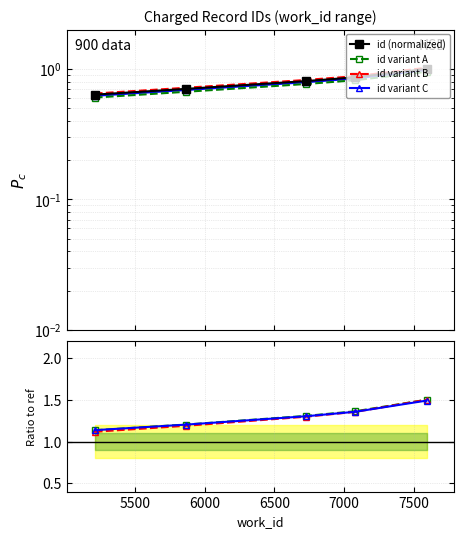

Reading left to right, list all the values displayed in this chart.

0.6	0.7	0.8	0.9	1.0